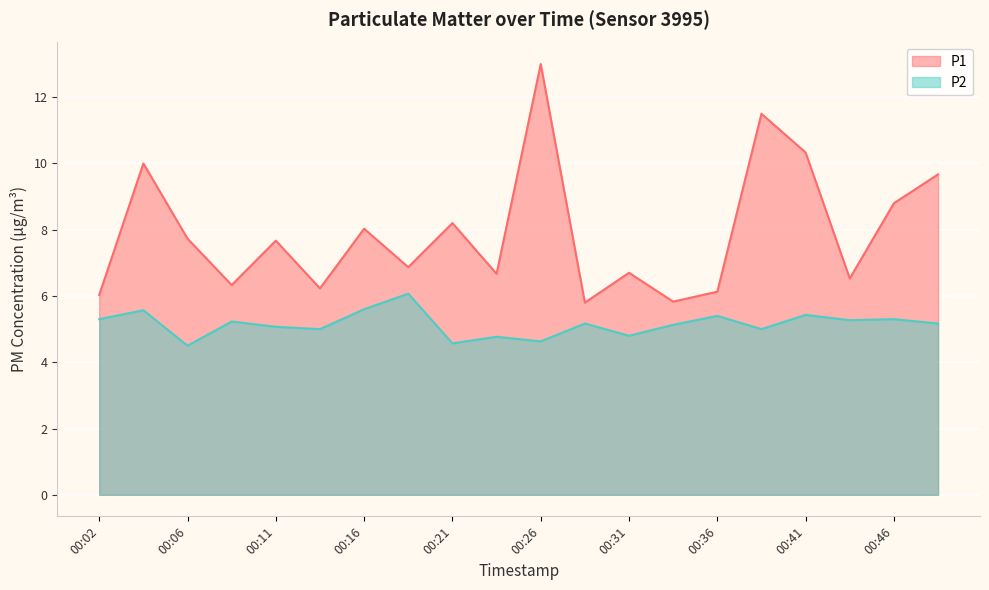

What is the smallest value displayed?

4.5